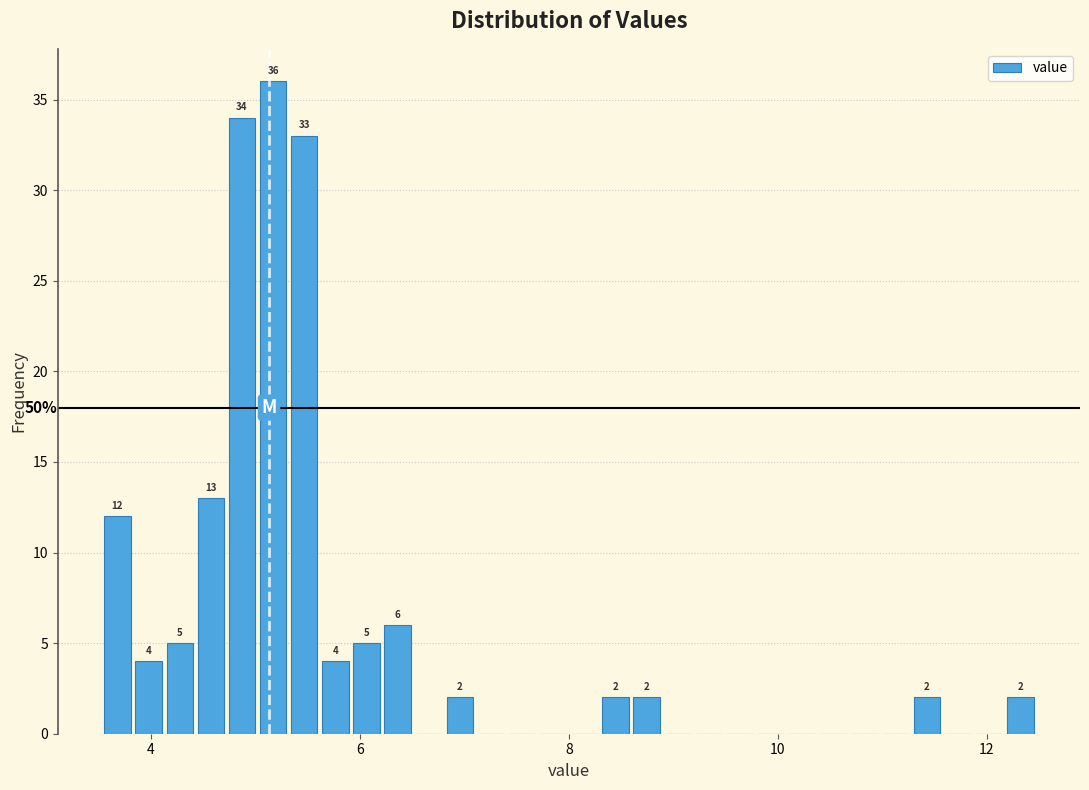

Read against the x-axis, roughly where is the centre of the tallest bar?

5.2